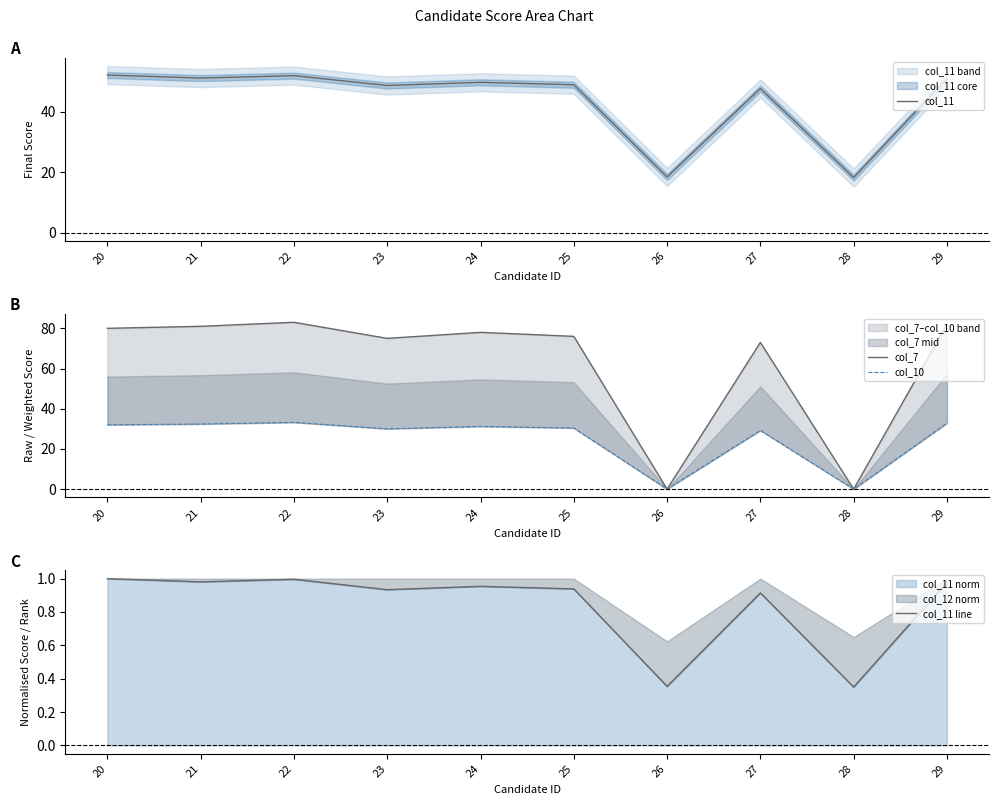

What is the value of the col_10 point at the 10th from the left?

32.8